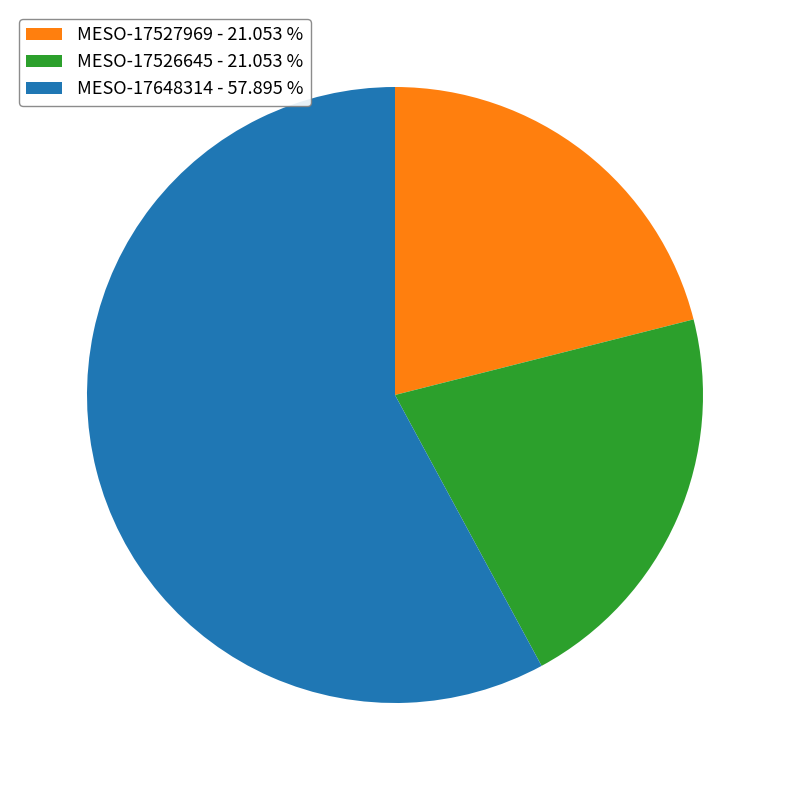

Count the number of slices in the pie.

3